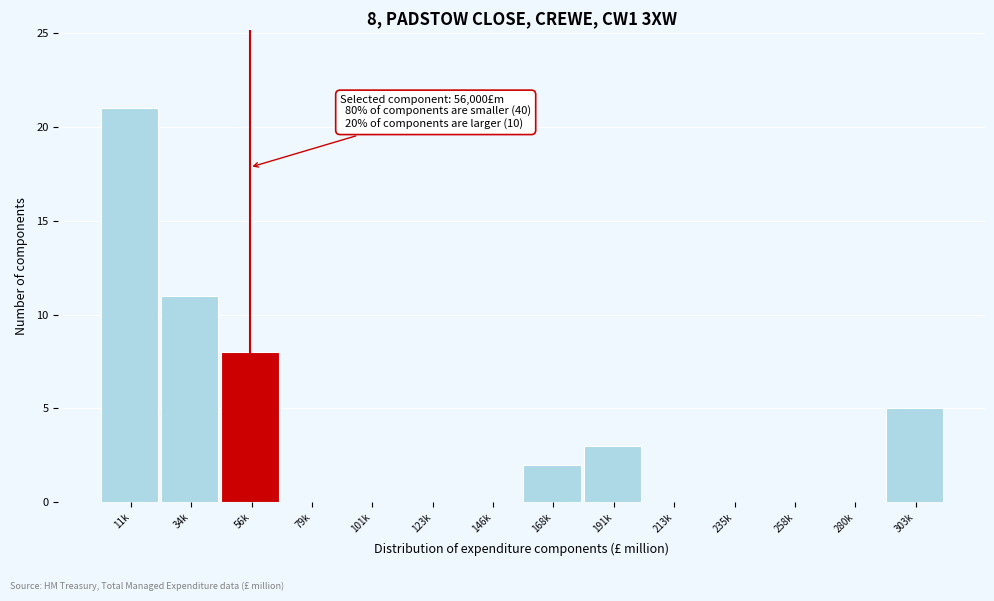

Reading left to right, transcribe all the data shown in this chart.

11k=21	34k=11	56k=8	79k=0	101k=0	123k=0	146k=0	168k=2	191k=3	213k=0	235k=0	258k=0	280k=0	303k=5